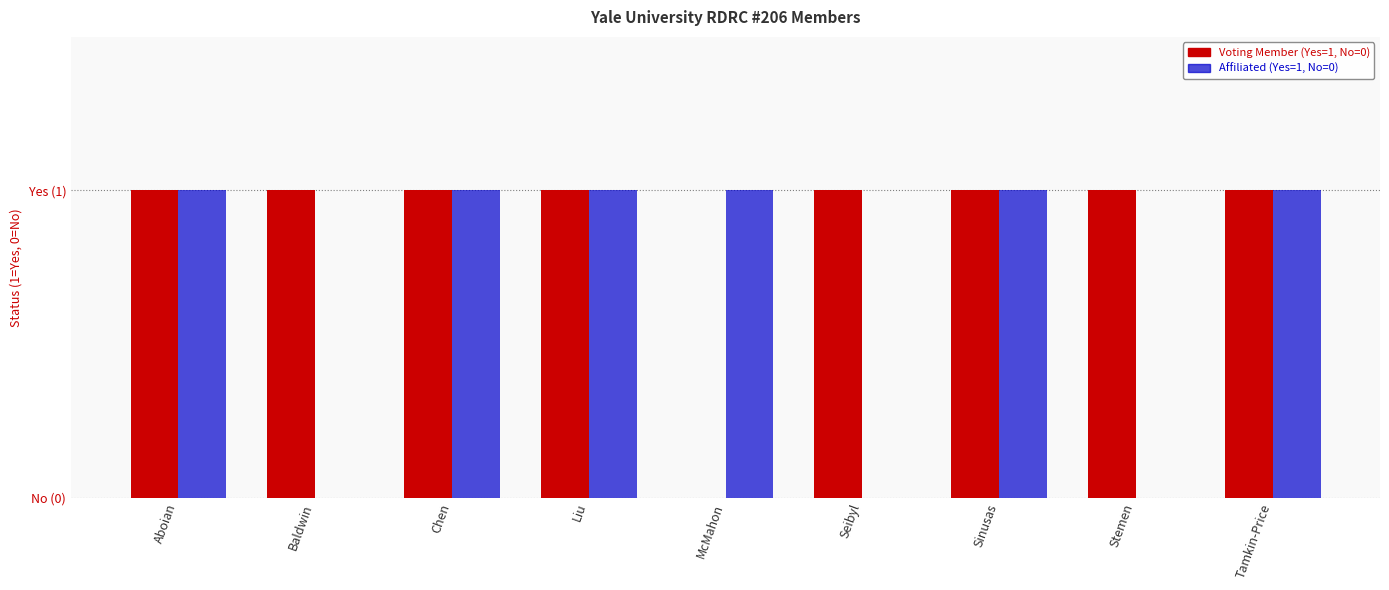

What are all the series names shown in the legend?

Voting Member (Yes=1, No=0), Affiliated (Yes=1, No=0)